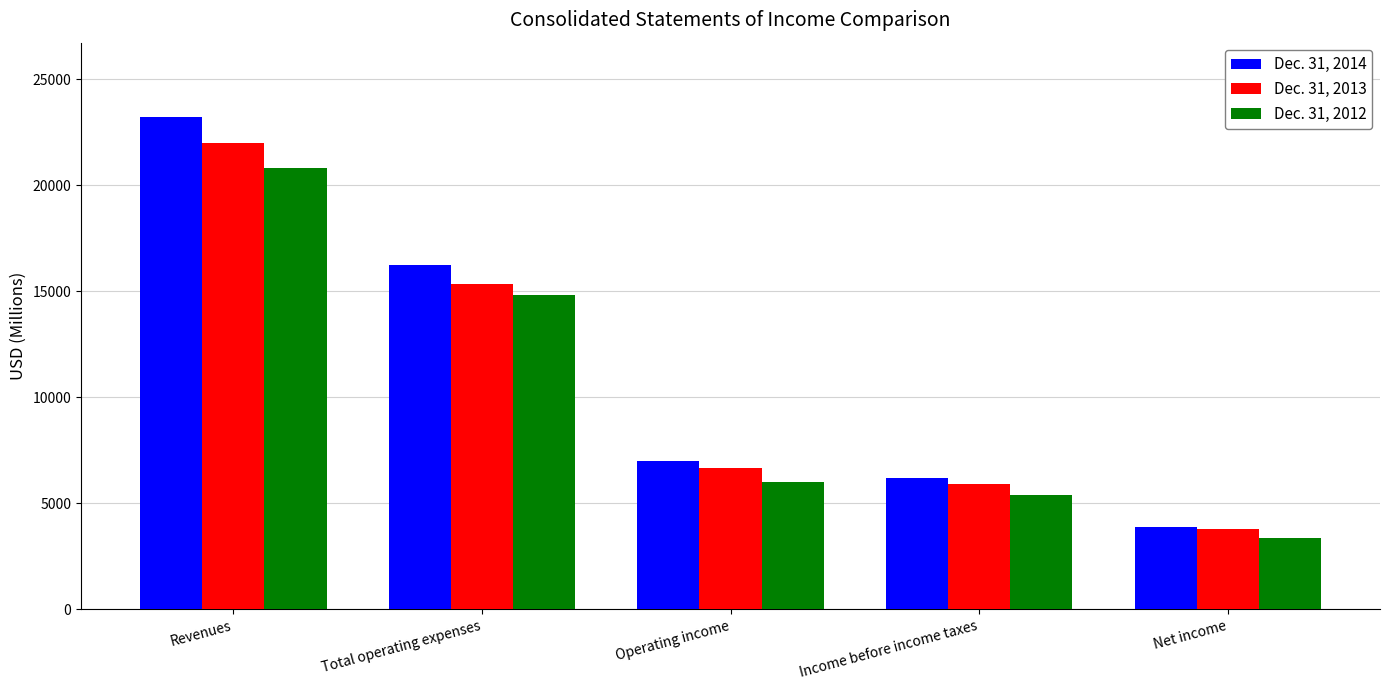

How many values in the Dec. 31, 2013 series are below 6667?

2